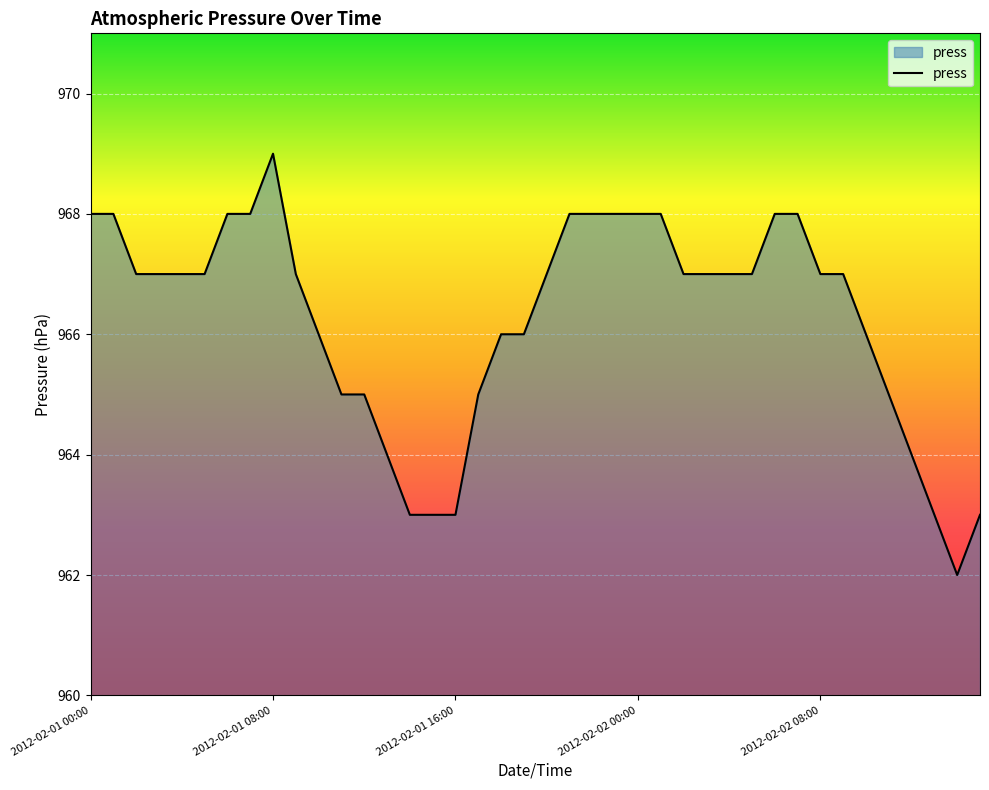

What is the sum of all values?

38650